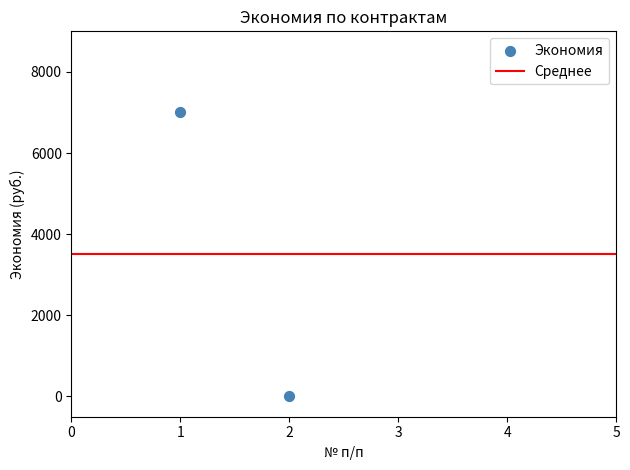

What is the range of Y values (max minus min)?

7000